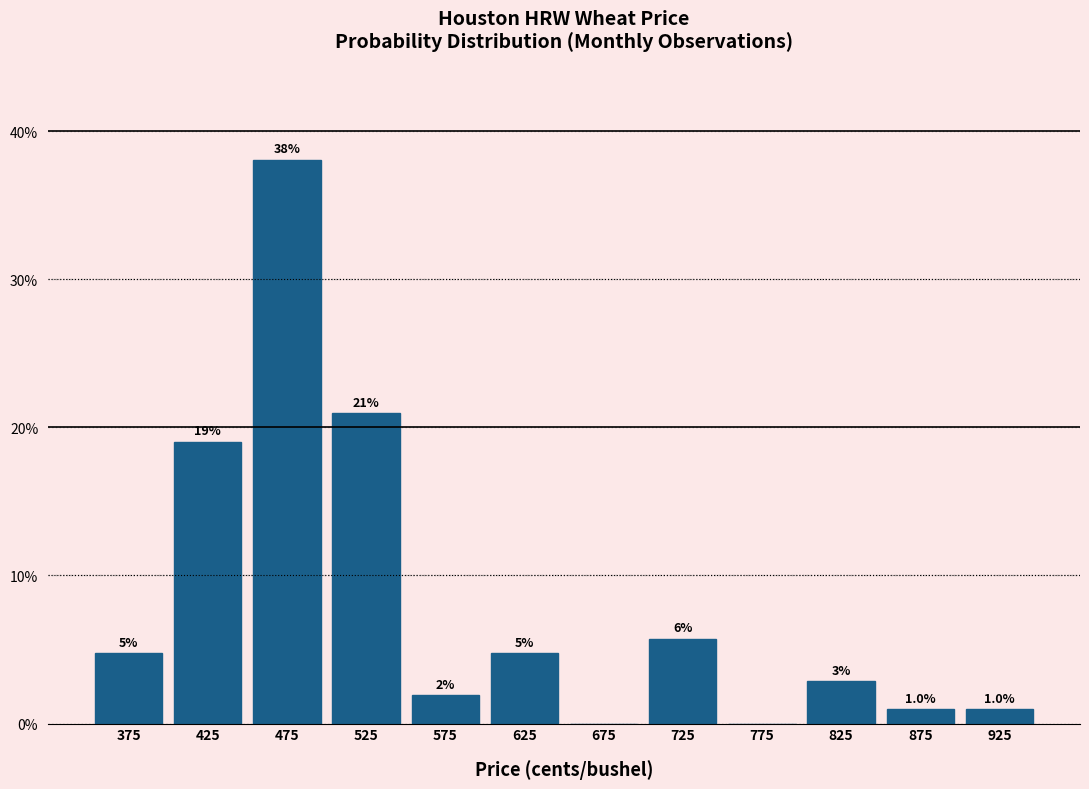

Which range on the x-axis has the tallest bar?

450 to 500